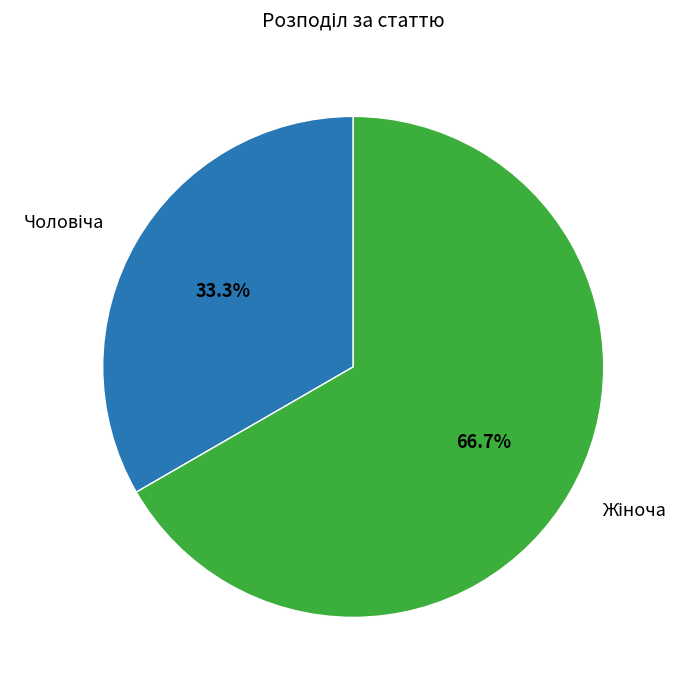

Count the number of slices in the pie.

2